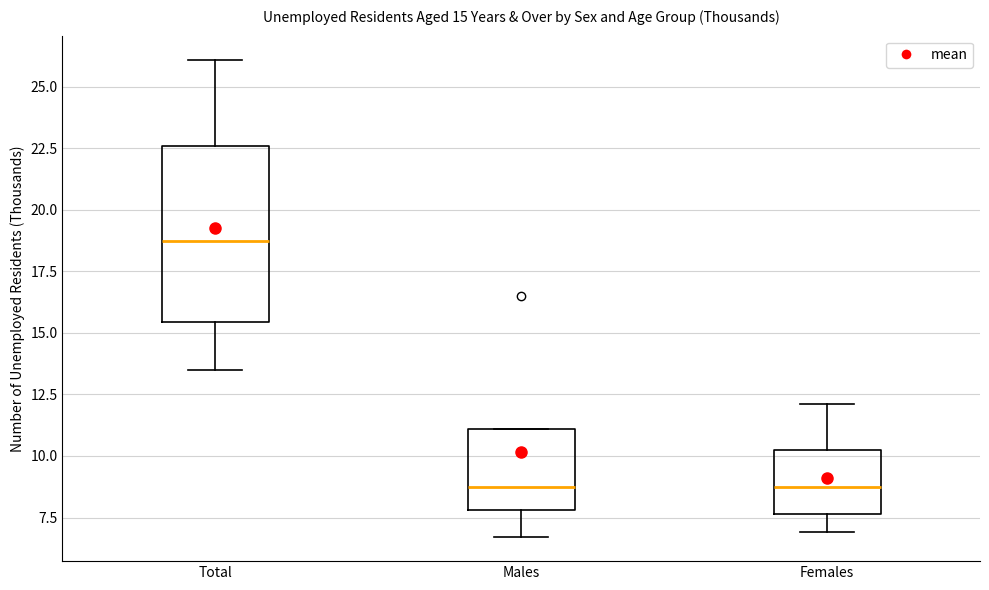

Which box is the tallest, from its lower edge to its upper edge?

Total